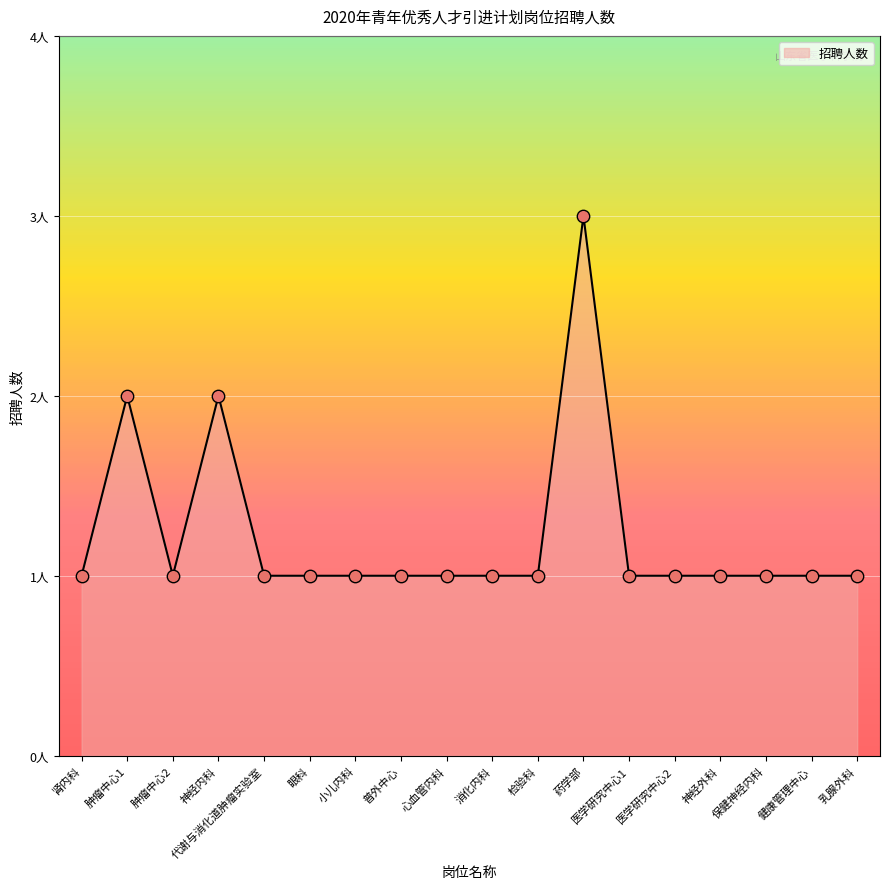

Which has a higher value, 肿瘤中心1 or 代谢与消化道肿瘤实验室?

肿瘤中心1